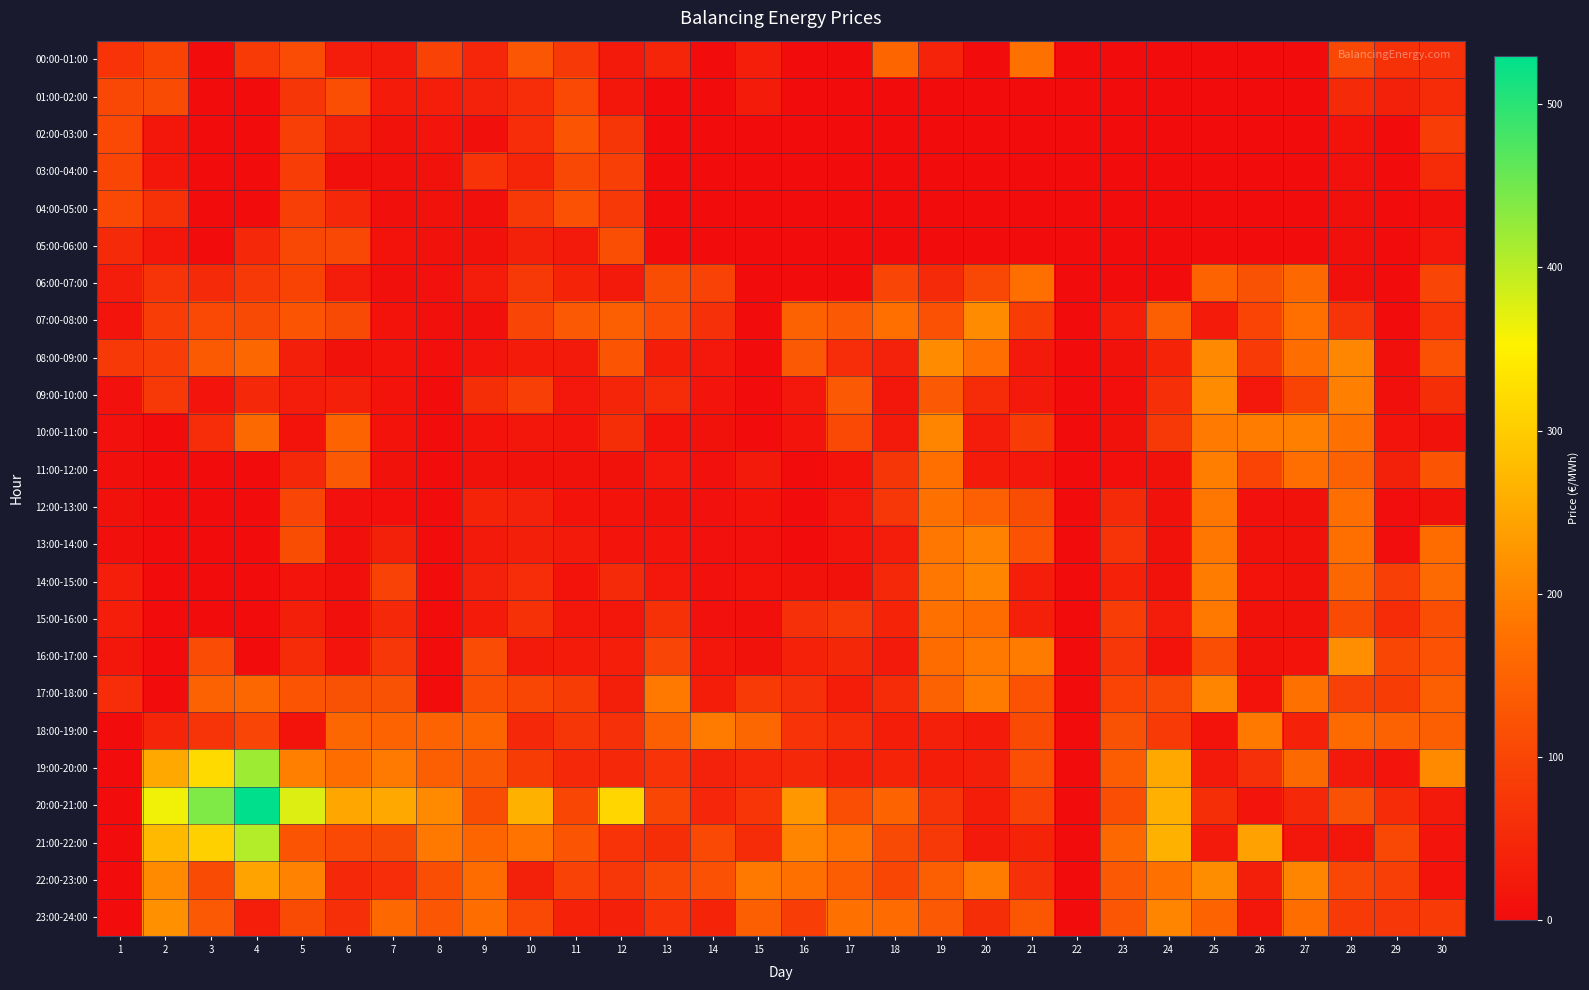

Reading left to right, transcribe all the data shown in this chart.

00:00-01:00: 1=68.0	2=95.3	3=0.0	4=80.4	5=109.8	6=28.6	7=23.2	8=93.8	9=45.3	10=127.6	11=78.3	12=24.0	13=43.9	14=0.0	15=32.0	16=0.0	17=0.0	18=153.9	19=39.5	20=0.0	21=173.0	22=0.0	23=0.0	24=0.0	25=0.0	26=0.0	27=0.0	28=102.5	29=64.5	30=61.0
01:00-02:00: 1=103.2	2=109.1	3=0.0	4=0.0	5=73.2	6=112.8	7=26.0	8=30.5	9=37.7	10=57.5	11=104.9	12=19.3	13=0.0	14=0.0	15=26.8	16=0.0	17=0.0	18=0.0	19=0.0	20=0.0	21=0.0	22=0.0	23=0.0	24=0.0	25=0.0	26=0.0	27=0.0	28=52.3	29=36.9	30=54.3
02:00-03:00: 1=106.4	2=17.3	3=0.0	4=0.0	5=90.9	6=35.7	7=9.7	8=15.9	9=6.7	10=55.9	11=126.0	12=71.7	13=0.0	14=0.0	15=0.0	16=0.0	17=0.0	18=0.0	19=0.0	20=0.0	21=0.0	22=0.0	23=0.0	24=0.0	25=0.0	26=0.0	27=0.0	28=12.0	29=0.0	30=84.0
03:00-04:00: 1=100.1	2=17.5	3=0.0	4=0.0	5=86.8	6=6.4	7=7.1	8=9.5	9=67.2	10=43.0	11=102.2	12=89.8	13=0.0	14=0.0	15=0.0	16=0.0	17=0.0	18=0.0	19=0.0	20=0.0	21=0.0	22=0.0	23=0.0	24=0.0	25=0.0	26=0.0	27=0.0	28=8.3	29=0.0	30=55.3
04:00-05:00: 1=104.8	2=64.0	3=0.0	4=0.0	5=88.5	6=47.9	7=7.2	8=9.6	9=6.4	10=76.0	11=118.3	12=78.5	13=0.0	14=0.0	15=0.0	16=0.0	17=0.0	18=0.0	19=0.0	20=0.0	21=0.0	22=0.0	23=0.0	24=0.0	25=0.0	26=0.0	27=0.0	28=8.2	29=0.0	30=8.3
05:00-06:00: 1=52.2	2=16.9	3=0.0	4=48.4	5=101.3	6=101.5	7=11.4	8=10.9	9=11.3	10=36.3	11=21.7	12=112.8	13=0.0	14=0.0	15=0.0	16=0.0	17=0.0	18=0.0	19=0.0	20=0.0	21=0.0	22=0.0	23=0.0	24=0.0	25=0.0	26=0.0	27=0.0	28=7.7	29=0.0	30=21.5
06:00-07:00: 1=28.0	2=68.7	3=51.0	4=77.4	5=94.4	6=28.2	7=7.9	8=8.7	9=27.6	10=78.3	11=41.0	12=22.6	13=112.4	14=92.7	15=0.0	16=0.0	17=0.0	18=98.7	19=51.7	20=103.6	21=170.8	22=0.0	23=0.0	24=0.0	25=150.0	26=120.8	27=159.9	28=7.9	29=0.0	30=98.7
07:00-08:00: 1=14.4	2=84.7	3=106.3	4=107.2	5=125.7	6=106.6	7=11.8	8=6.2	9=7.3	10=97.9	11=132.6	12=142.5	13=111.6	14=62.0	15=0.0	16=148.6	17=134.3	18=171.6	19=118.6	20=212.8	21=83.3	22=0.0	23=30.5	24=141.4	25=26.3	26=96.3	27=170.8	28=69.3	29=0.0	30=70.6
08:00-09:00: 1=77.0	2=86.0	3=135.0	4=157.4	5=32.5	6=11.2	7=11.8	8=4.8	9=13.7	10=25.7	11=22.7	12=125.9	13=29.4	14=19.9	15=0.0	16=134.3	17=56.9	18=37.8	19=210.0	20=168.8	21=21.7	22=0.0	23=10.6	24=42.2	25=208.3	26=81.1	27=168.5	28=204.2	29=6.6	30=118.1
09:00-10:00: 1=9.2	2=76.0	3=15.8	4=49.6	5=28.2	6=34.9	7=12.3	8=0.0	9=58.0	10=88.5	11=20.4	12=42.4	13=54.6	14=13.9	15=0.0	16=20.2	17=133.9	18=19.3	19=134.1	20=54.0	21=22.9	22=0.0	23=4.2	24=60.6	25=211.4	26=19.9	27=95.4	28=196.3	29=8.0	30=59.9
10:00-11:00: 1=8.4	2=0.0	3=57.1	4=161.0	5=11.8	6=150.0	7=13.0	8=0.0	9=12.4	10=18.2	11=14.2	12=58.8	13=12.5	14=9.3	15=0.0	16=15.6	17=105.0	18=23.6	19=202.6	20=28.0	21=81.8	22=0.0	23=9.9	24=78.0	25=187.7	26=190.9	27=195.7	28=175.4	29=14.9	30=10.7
11:00-12:00: 1=7.4	2=0.0	3=0.0	4=0.0	5=47.7	6=133.2	7=10.0	8=0.0	9=9.4	10=9.5	11=10.1	12=10.5	13=20.9	14=9.2	15=23.6	16=0.0	17=11.9	18=72.7	19=170.8	20=24.8	21=20.7	22=0.0	23=5.2	24=10.5	25=192.7	26=97.1	27=169.7	28=146.9	29=37.1	30=124.6
12:00-13:00: 1=10.9	2=0.0	3=0.0	4=0.0	5=98.0	6=8.7	7=5.5	8=0.0	9=40.6	10=37.8	11=12.5	12=12.9	13=10.9	14=9.2	15=11.9	16=0.0	17=20.4	18=74.7	19=174.8	20=145.7	21=112.0	22=0.0	23=51.3	24=9.5	25=182.8	26=9.1	27=9.6	28=168.7	29=3.2	30=10.7
13:00-14:00: 1=7.4	2=0.0	3=0.0	4=0.0	5=112.0	6=6.9	7=37.0	8=0.0	9=24.1	10=34.0	11=22.8	12=14.5	13=15.0	14=9.2	15=9.2	16=0.0	17=15.7	18=27.6	19=183.1	20=200.3	21=121.4	22=0.0	23=70.0	24=9.7	25=182.8	26=10.4	27=9.6	28=170.8	29=3.4	30=166.4
14:00-15:00: 1=31.6	2=0.0	3=0.0	4=0.0	5=16.4	6=6.9	7=93.8	8=0.0	9=37.8	10=56.0	11=12.5	12=50.7	13=20.0	14=9.2	15=12.8	16=11.0	17=11.0	18=47.8	19=183.8	20=202.4	21=30.4	22=0.0	23=38.3	24=9.8	25=191.2	26=13.0	27=9.6	28=158.2	29=89.9	30=161.7
15:00-16:00: 1=31.6	2=0.0	3=0.0	4=0.0	5=33.6	6=6.7	7=49.6	8=0.0	9=26.5	10=63.8	11=17.2	12=17.8	13=64.2	14=9.2	15=7.0	16=62.8	17=78.5	18=42.0	19=174.9	20=166.0	21=34.6	22=0.0	23=85.2	24=27.6	25=186.4	26=10.0	27=9.6	28=107.6	29=53.6	30=113.8
16:00-17:00: 1=17.3	2=0.0	3=109.9	4=0.0	5=53.9	6=15.6	7=74.6	8=0.0	9=111.6	10=24.2	11=26.2	12=30.4	13=98.6	14=18.2	15=9.7	16=38.3	17=47.4	18=22.2	19=165.8	20=184.6	21=188.3	22=0.0	23=73.8	24=12.2	25=114.6	26=9.8	27=11.6	28=215.9	29=100.2	30=122.4
17:00-18:00: 1=57.0	2=0.0	3=147.6	4=156.6	5=124.8	6=120.7	7=120.7	8=0.0	9=112.8	10=100.0	11=81.7	12=32.2	13=186.3	14=29.6	15=80.8	16=61.9	17=29.9	18=55.4	19=146.7	20=188.6	21=121.9	22=0.0	23=96.2	24=102.1	25=201.6	26=11.4	27=173.5	28=91.1	29=83.3	30=142.3
18:00-19:00: 1=0.0	2=43.4	3=68.9	4=97.2	5=12.5	6=158.1	7=152.1	8=150.2	9=154.0	10=49.9	11=72.7	12=61.6	13=141.9	14=189.1	15=157.7	16=67.7	17=52.8	18=29.1	19=34.6	20=26.6	21=108.8	22=0.0	23=120.3	24=80.2	25=12.5	26=184.1	27=38.3	28=162.8	29=146.8	30=144.3
19:00-20:00: 1=0.0	2=252.4	3=319.6	4=419.4	5=195.0	6=166.7	7=187.9	8=141.2	9=130.9	10=81.9	11=49.4	12=47.8	13=66.4	14=37.6	15=44.8	16=49.3	17=32.5	18=40.5	19=29.6	20=32.2	21=115.6	22=0.0	23=137.9	24=252.0	25=23.8	26=61.7	27=160.8	28=23.8	29=14.7	30=209.9
20:00-21:00: 1=0.0	2=362.1	3=440.5	4=529.4	5=375.9	6=250.1	7=252.8	8=209.1	9=112.4	10=262.7	11=99.8	12=314.5	13=100.2	14=45.3	15=71.2	16=228.3	17=113.7	18=152.2	19=69.6	20=29.1	21=93.9	22=0.0	23=114.2	24=262.1	25=59.3	26=14.8	27=50.1	28=120.4	29=54.9	30=22.6
21:00-22:00: 1=0.0	2=275.5	3=305.3	4=404.7	5=124.5	6=105.9	7=107.5	8=184.7	9=153.7	10=177.3	11=125.7	12=66.8	13=58.9	14=104.9	15=54.6	16=201.8	17=177.7	18=106.8	19=77.9	20=22.3	21=41.6	22=0.0	23=159.1	24=263.5	25=22.8	26=241.8	27=18.6	28=19.1	29=102.1	30=15.0
22:00-23:00: 1=0.0	2=209.6	3=107.8	4=243.6	5=200.4	6=48.5	7=57.3	8=113.7	9=166.1	10=35.5	11=93.8	12=75.0	13=101.7	14=118.2	15=184.6	16=173.5	17=138.9	18=99.6	19=143.6	20=189.9	21=61.4	22=0.0	23=132.5	24=173.4	25=213.8	26=33.6	27=201.4	28=103.7	29=88.6	30=12.6
23:00-24:00: 1=0.0	2=219.5	3=133.3	4=31.5	5=108.6	6=60.9	7=159.1	8=127.9	9=168.4	10=105.0	11=38.3	12=34.8	13=67.4	14=42.0	15=140.7	16=84.5	17=175.4	18=164.3	19=133.2	20=58.8	21=130.1	22=0.0	23=127.5	24=200.8	25=152.9	26=19.0	27=167.9	28=80.6	29=74.4	30=80.5